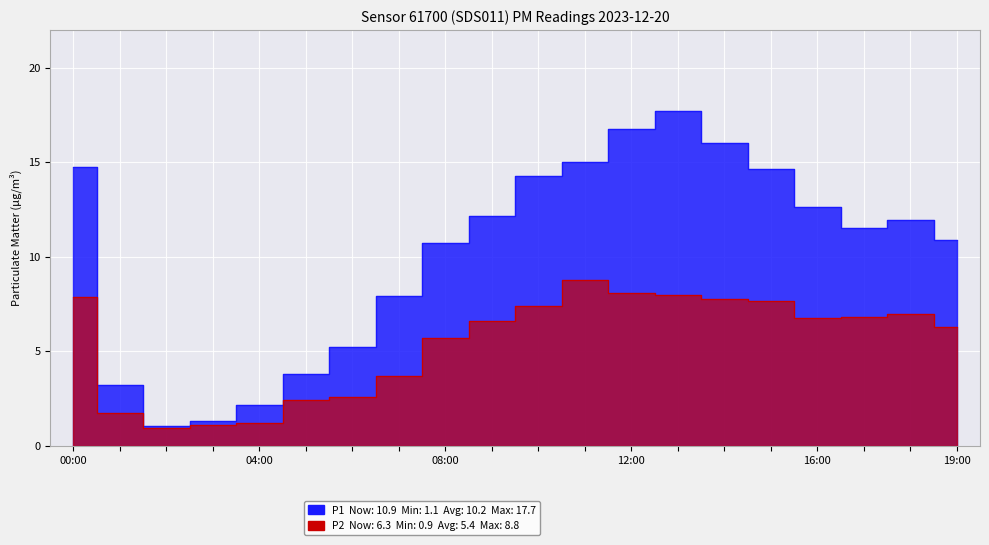

What is the highest value of the P2 series?

8.8